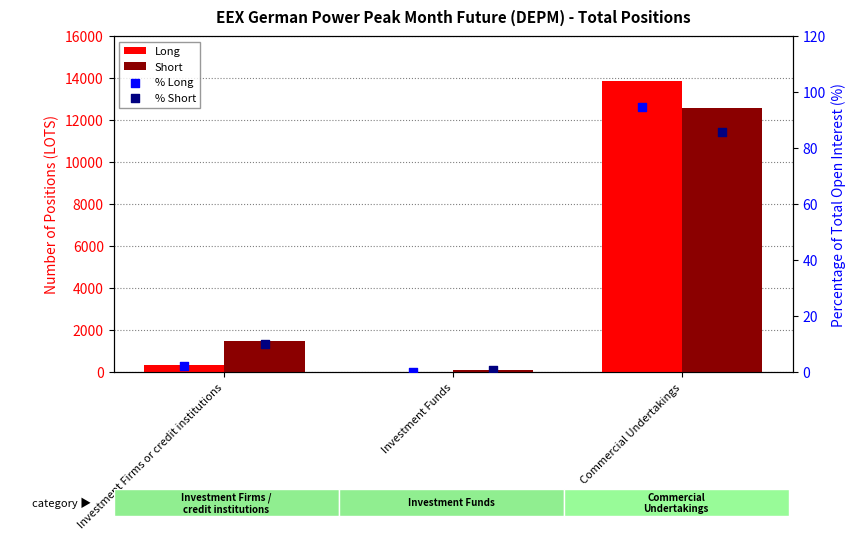

Which series has the largest total across all categories?

Long